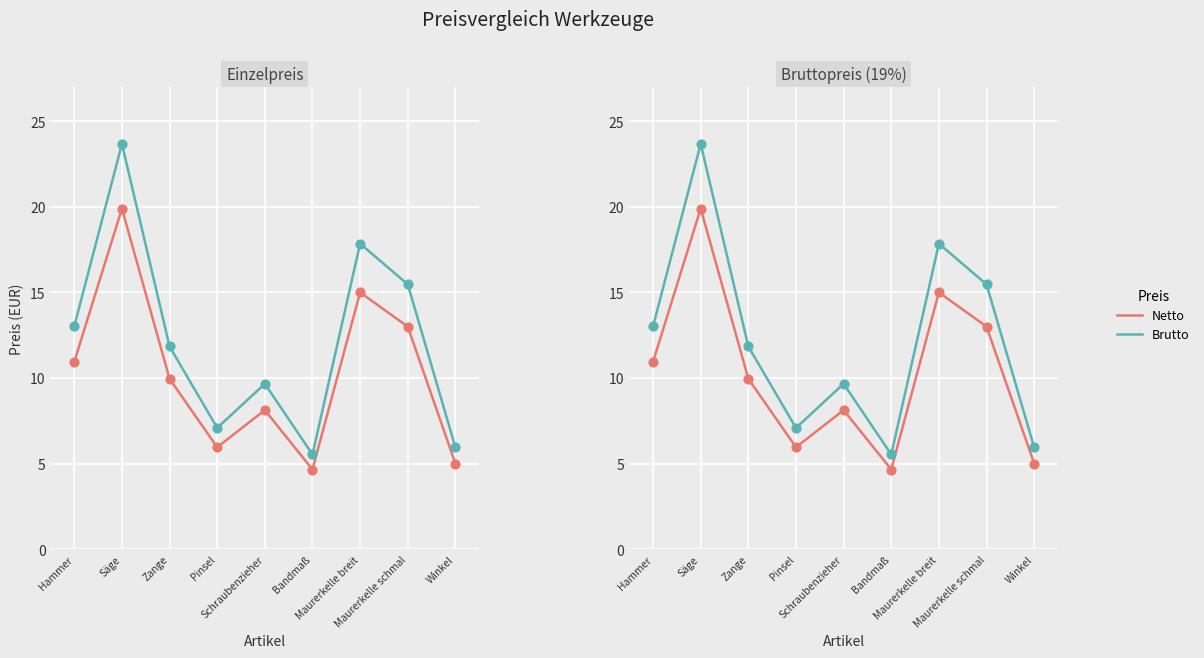

What is the total value across all series at Hammer?

24.0